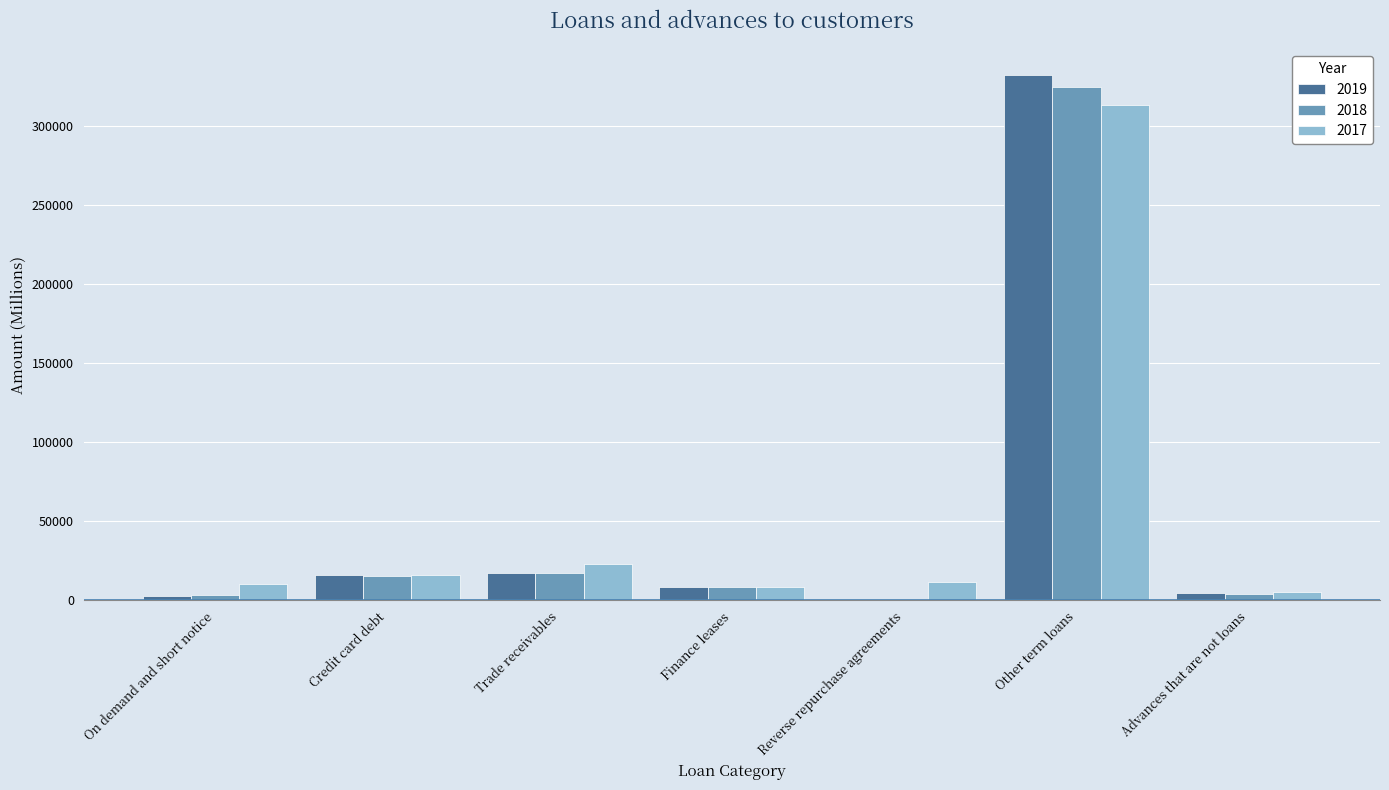

The 2018 series shows 8650 at Finance leases. True or false?

True